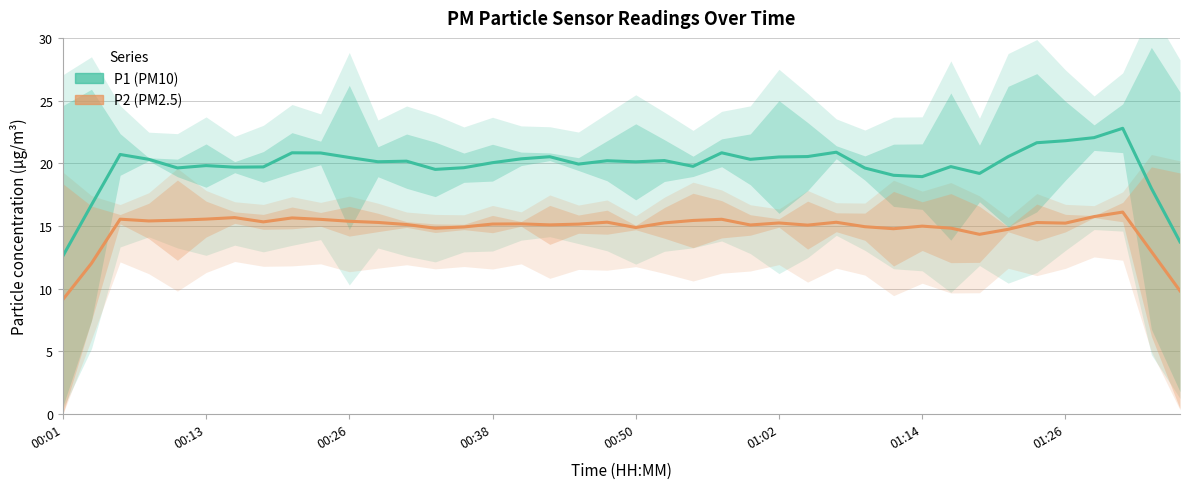

What is the maximum value for P2 (PM2.5)?

16.1